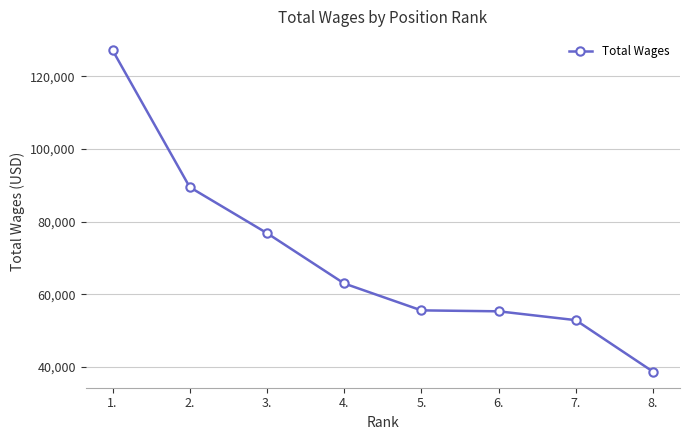

What is the approximate value at 5.?

55580